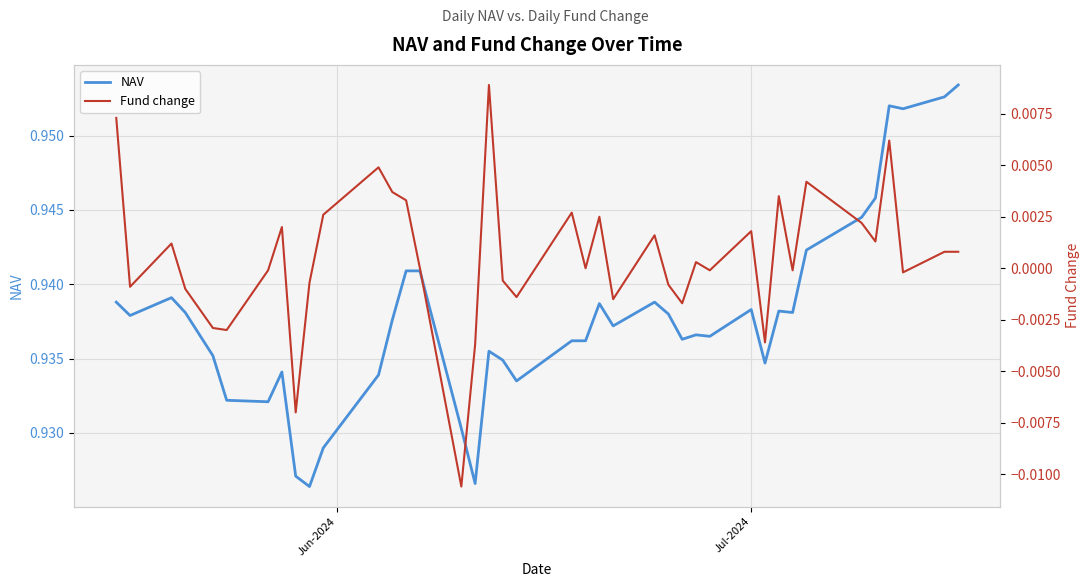

How many values in Fund change are below zero?

18